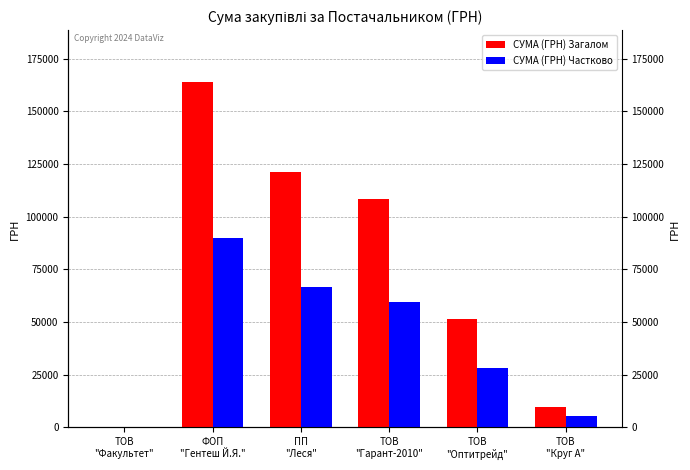

The СУМА (ГРН) Загалом series shows 15490.3 at ТОВ
"Круг А". True or false?

False